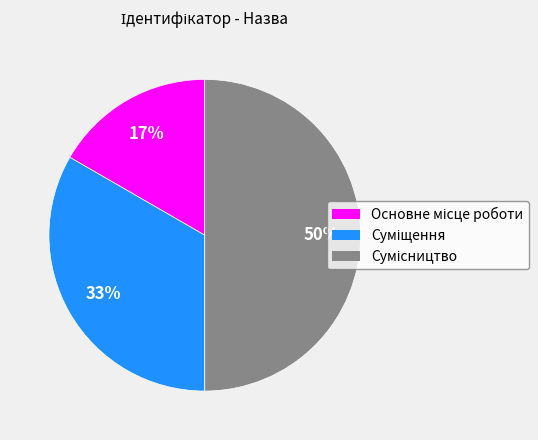

To the nearest percent, what is the difference between the largest and smallest slice percentages?

33%